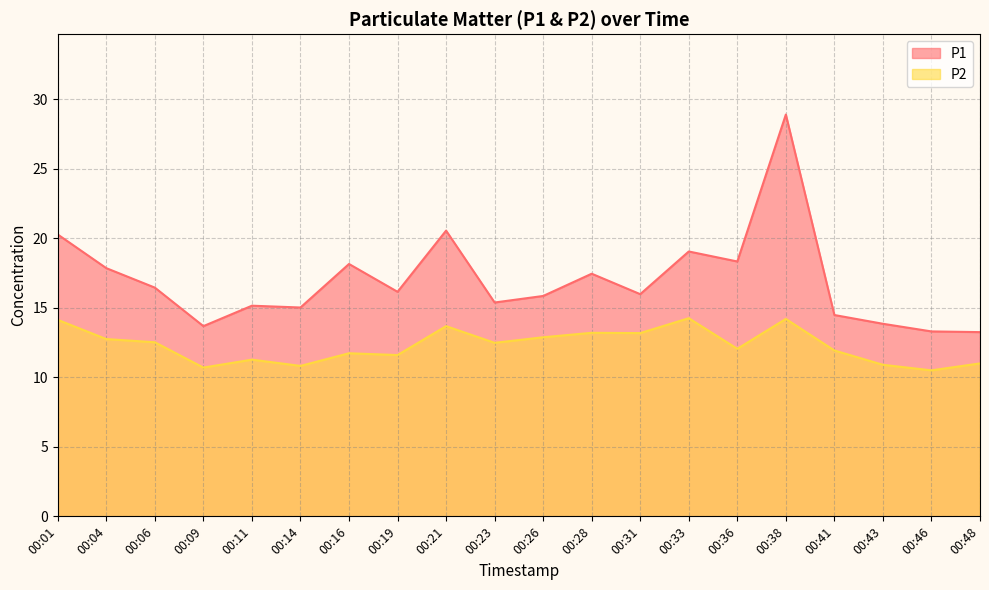

At which category does the chart reach its minimum across all series?

00:46